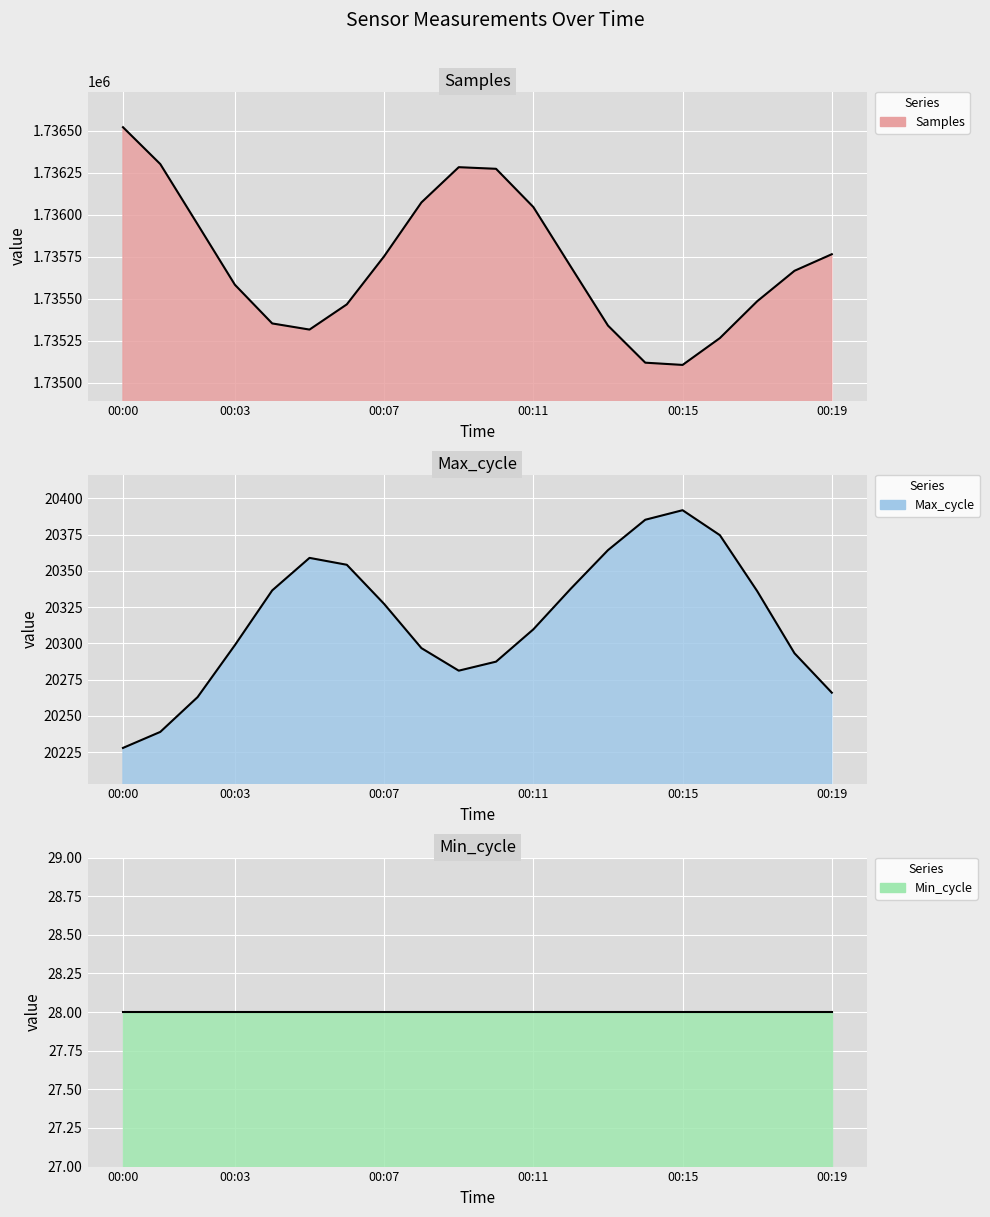

What are all the series names shown in the legend?

Samples, Max_cycle, Min_cycle